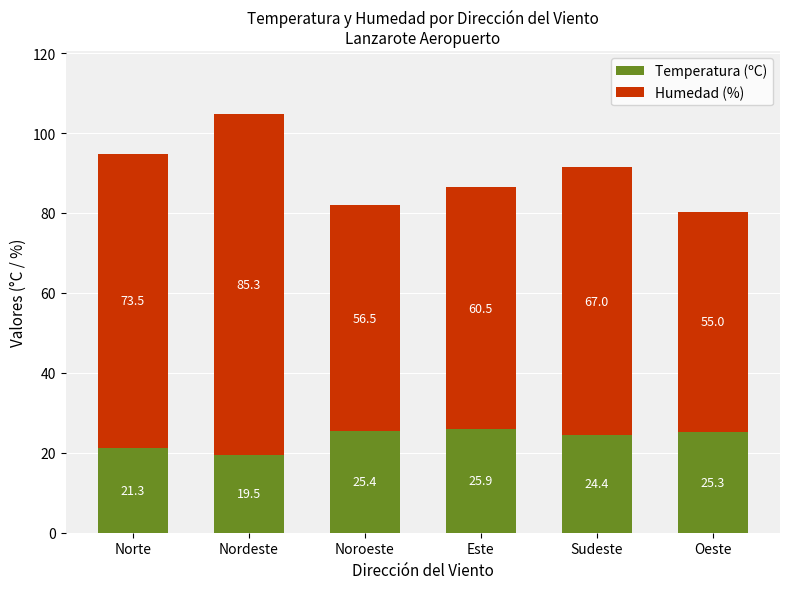

What is the total value across all series at Sudeste?

91.4